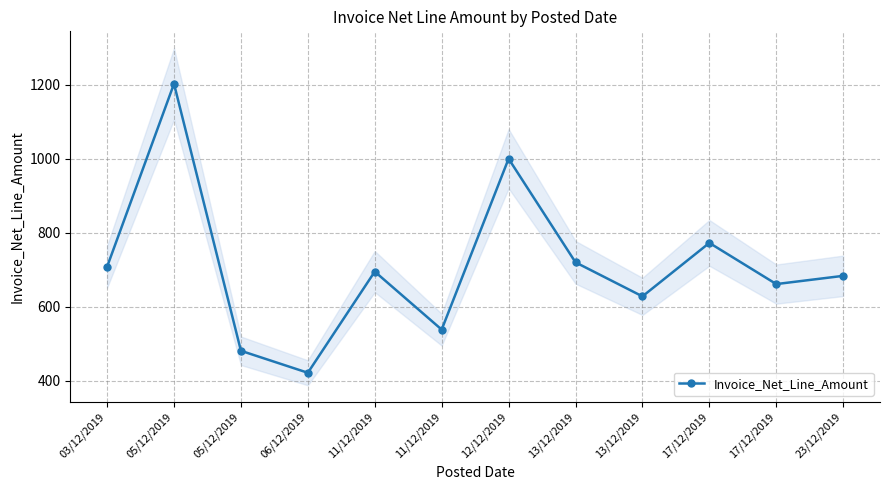

How many distinct data groups are displayed?

1